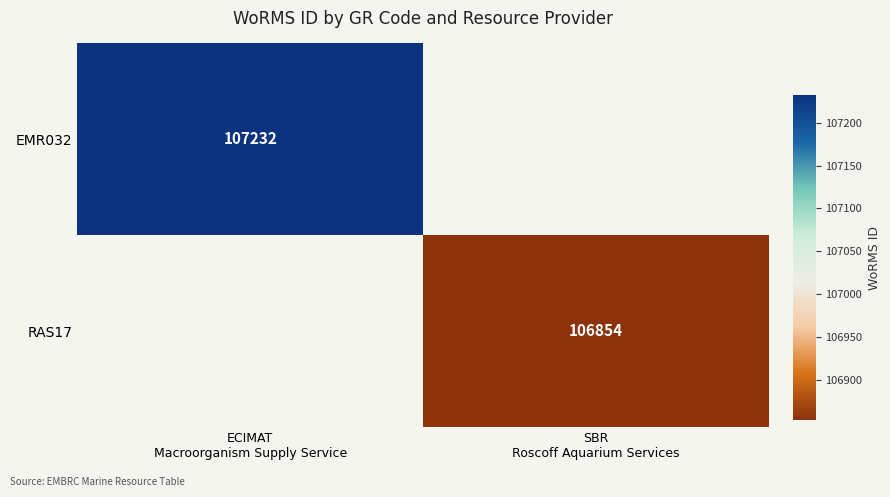

How many series are shown in this chart?

2